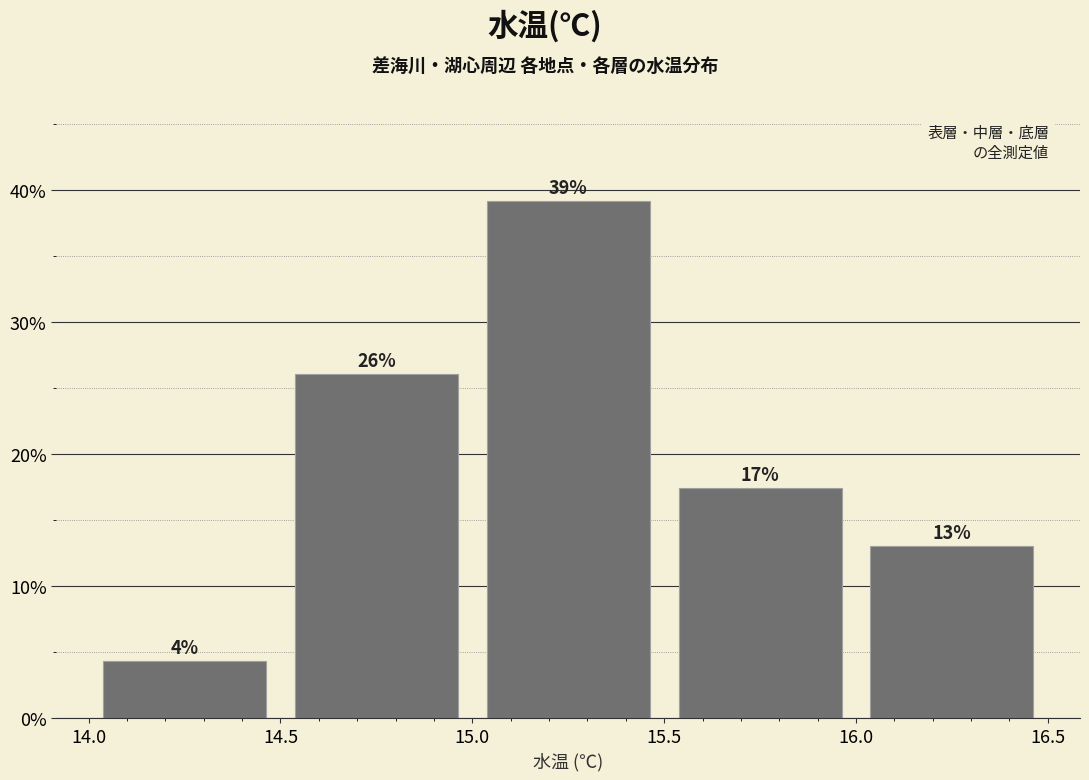

Over which range of the x-axis is the bar tallest?

15.0 to 15.5